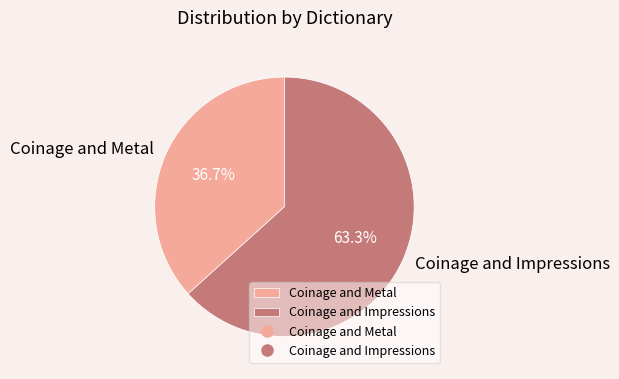

What portion of the pie excludes Coinage and Impressions?

36.7%